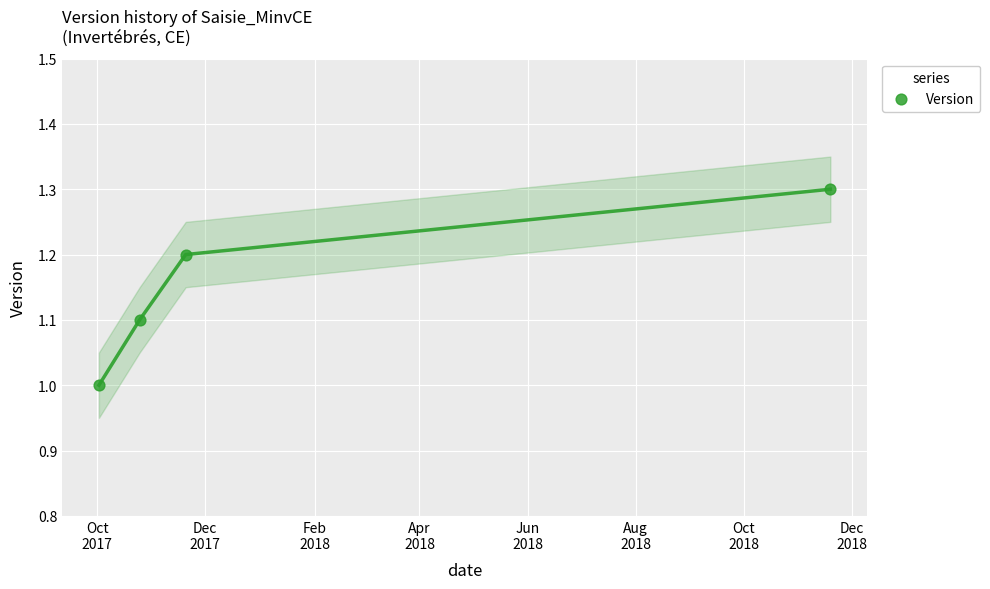

What is the range of X values (max minus min)?

413.0